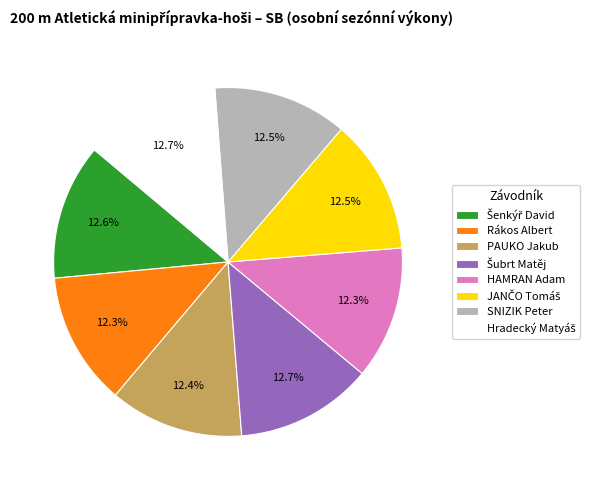

Does any single category account for the majority?

No